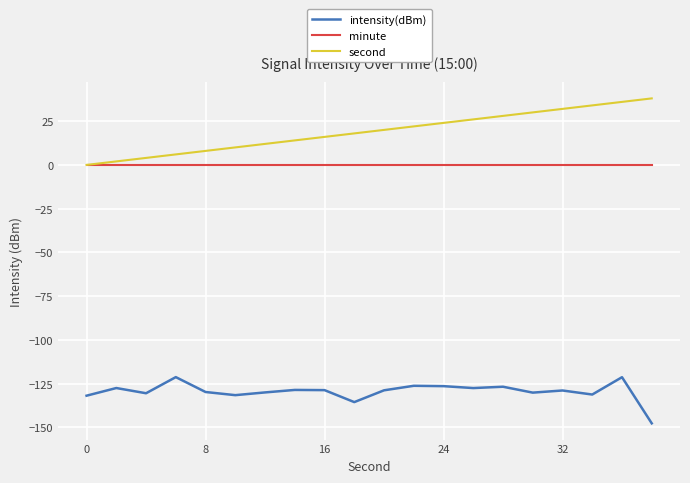

Which series has the largest total across all categories?

second